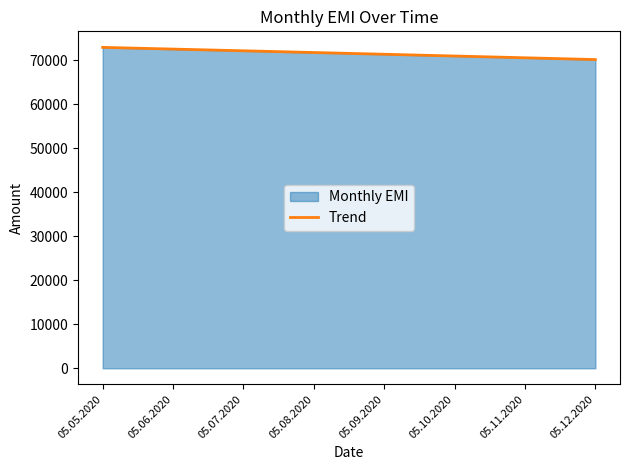

What is the approximate value at 05.12.2020?

70147.0